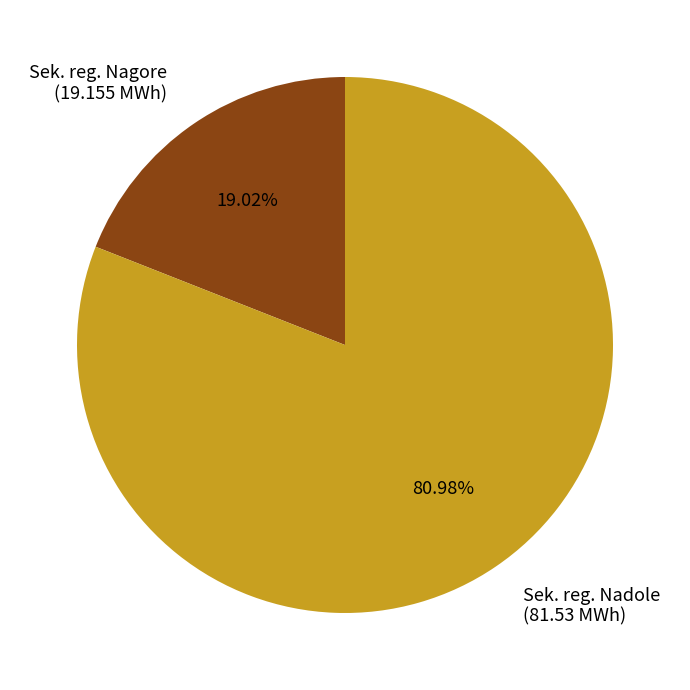

Combined, do Sek. reg. Nagore (19.155 MWh) and Sek. reg. Nadole (81.53 MWh) account for over 50%?

Yes